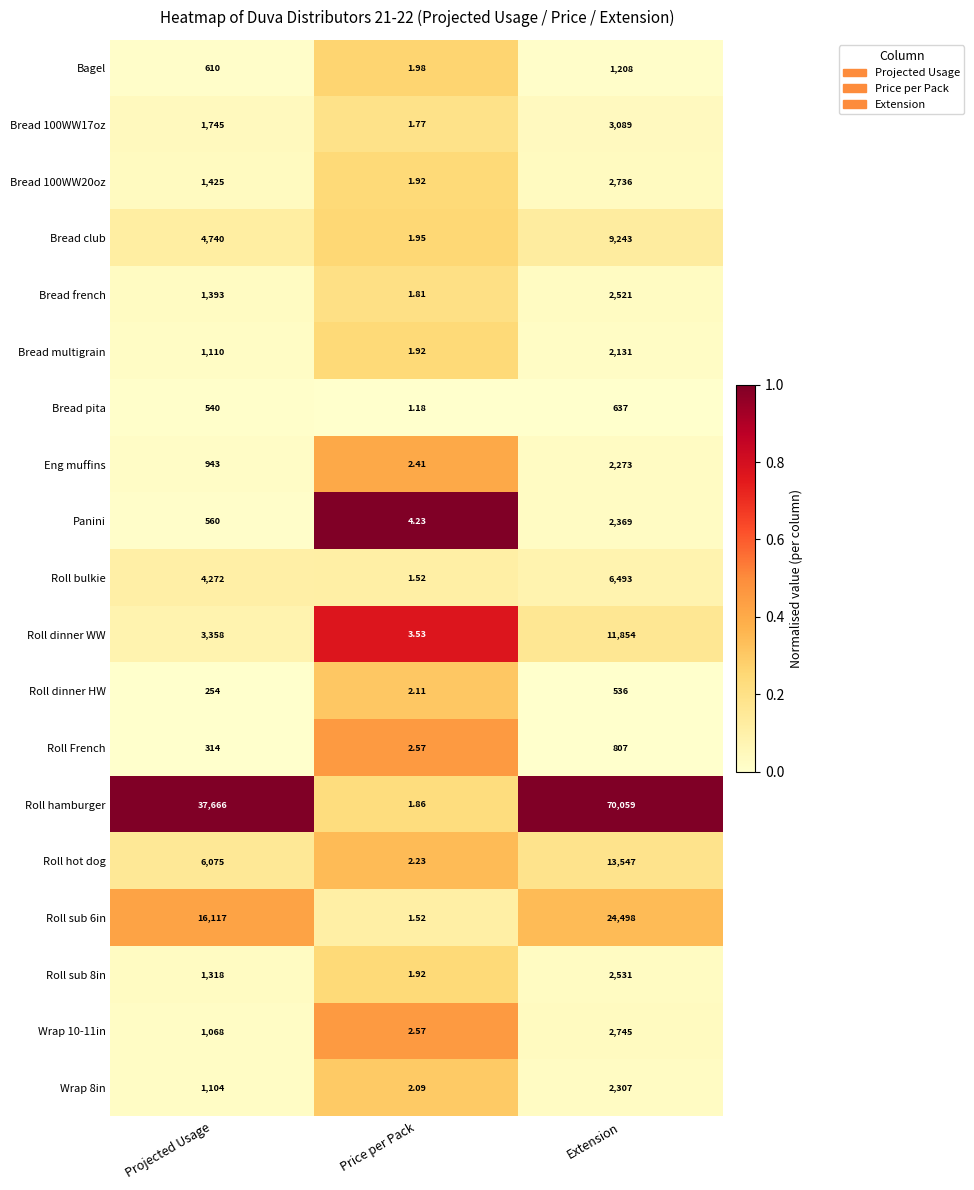

Rank the series at Extension from highest to lowest value.

Roll hamburger, Roll sub 6in, Roll hot dog, Roll dinner WW, Bread club, Roll bulkie, Bread 100WW17oz, Wrap 10-11in, Bread 100WW20oz, Roll sub 8in, Bread french, Panini, Wrap 8in, Eng muffins, Bread multigrain, Bagel, Roll French, Bread pita, Roll dinner HW